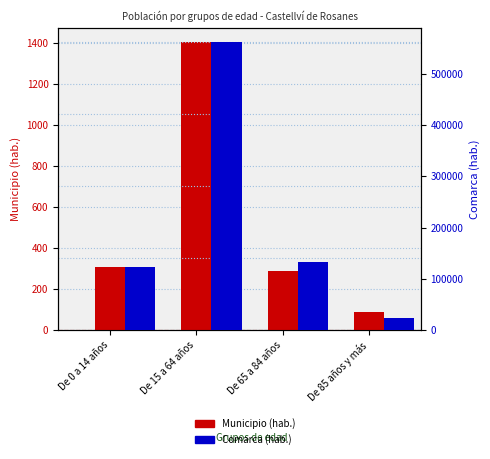

What is the label of the 4th bar from the left?

De 85 años y más